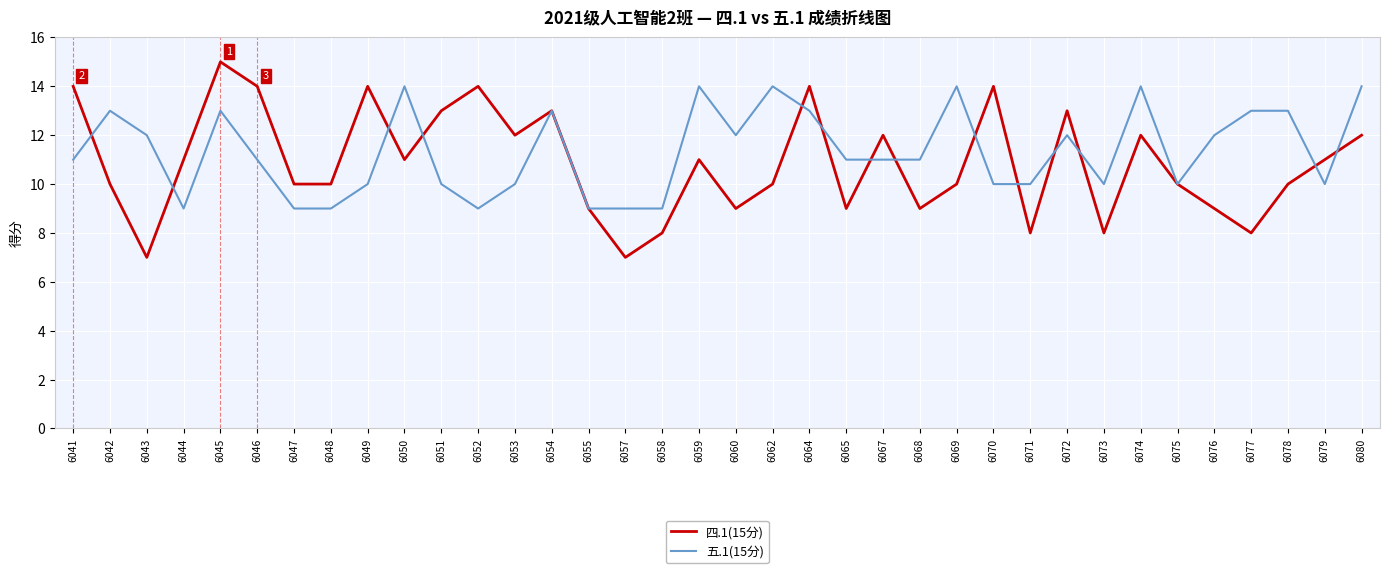

List the series in order of their overall mean, highest first.

五.1(15分), 四.1(15分)